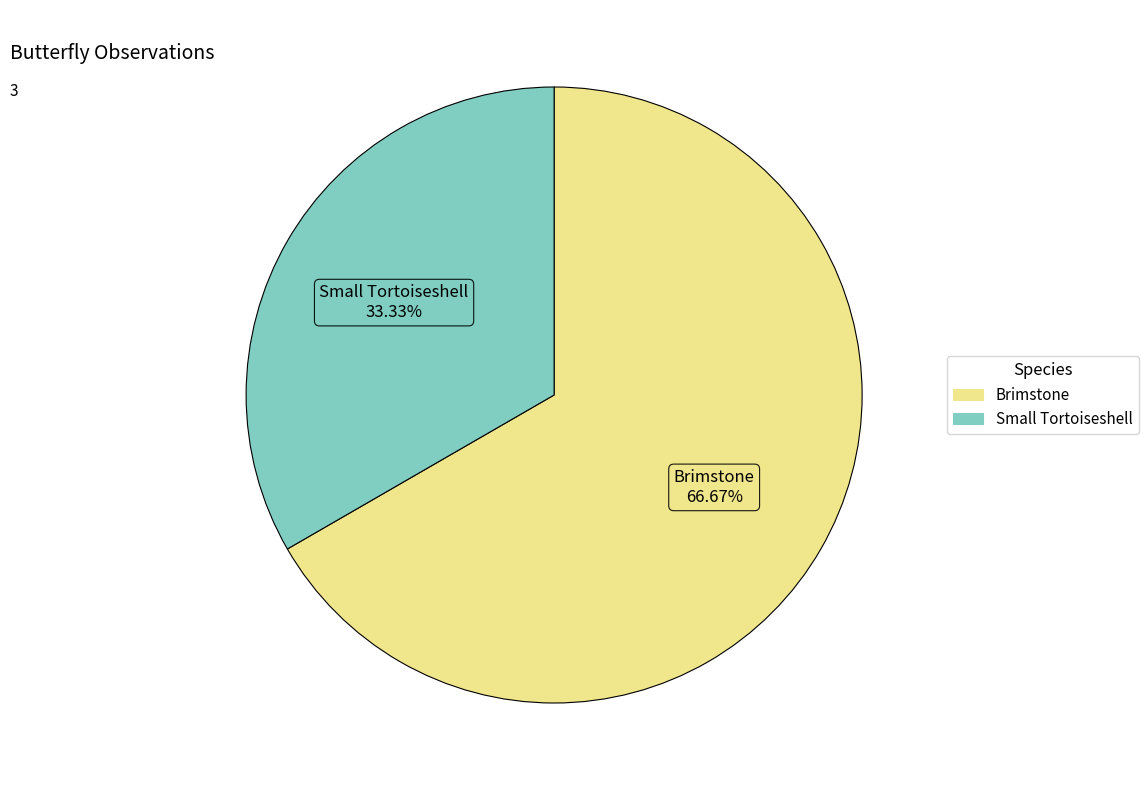

Is there a majority slice in this chart?

Yes